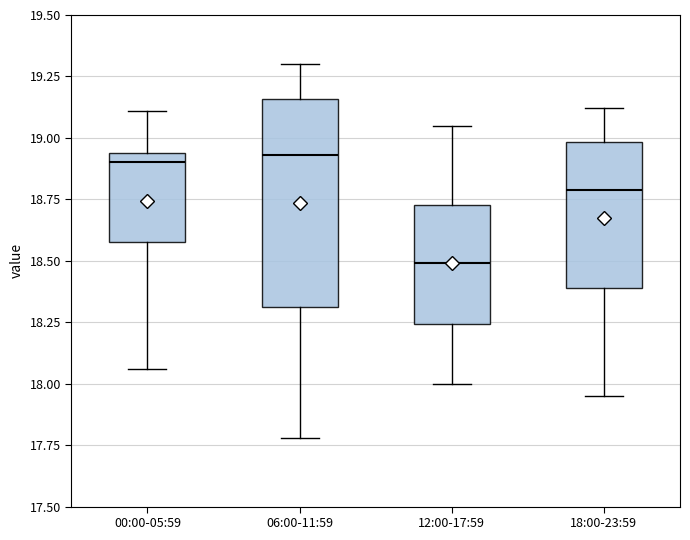

Reading left to right, read every box against the y-axis: the position of its median line, the range the box covers, and the ends of its whiskers. The values are not printed on the chart, so give them approximately, as read against the axis.

00:00-05:59: median 18.90, box 18.60 to 18.95, whiskers 18.05 to 19.10
06:00-11:59: median 18.95, box 18.30 to 19.15, whiskers 17.80 to 19.30
12:00-17:59: median 18.50, box 18.25 to 18.75, whiskers 18.00 to 19.05
18:00-23:59: median 18.80, box 18.40 to 19.00, whiskers 17.95 to 19.10